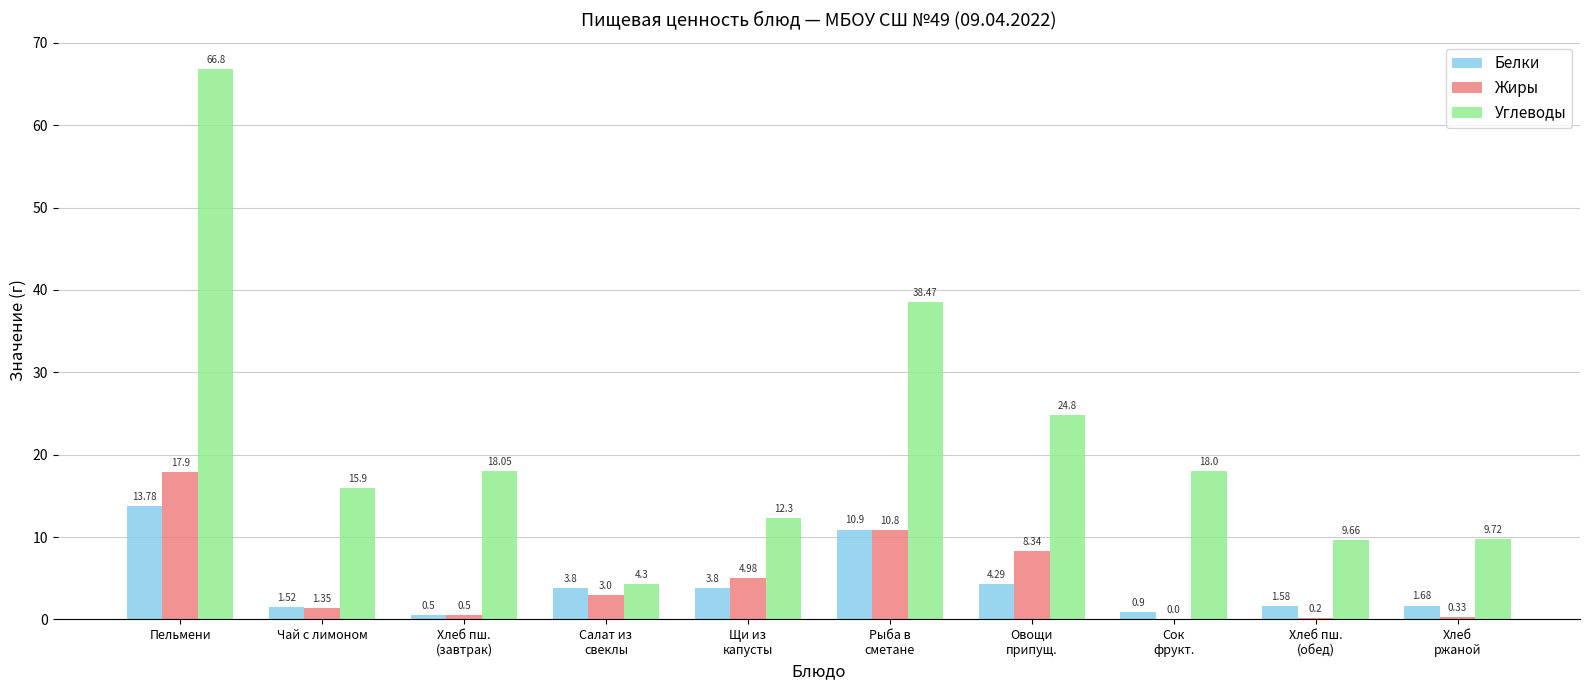

What are all the series names shown in the legend?

Белки, Жиры, Углеводы